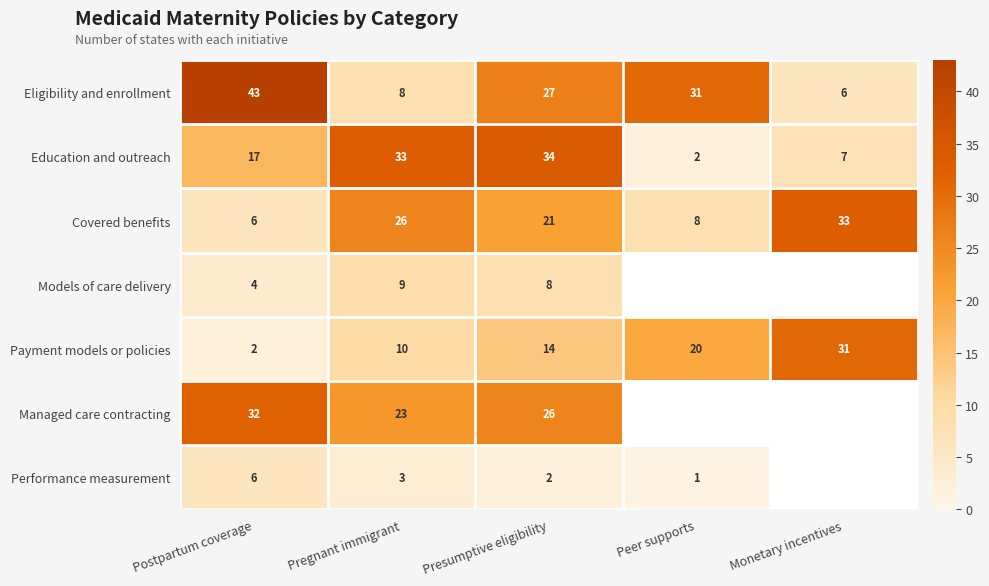

Is it true that Managed care contracting equals 32 at Postpartum coverage?

True